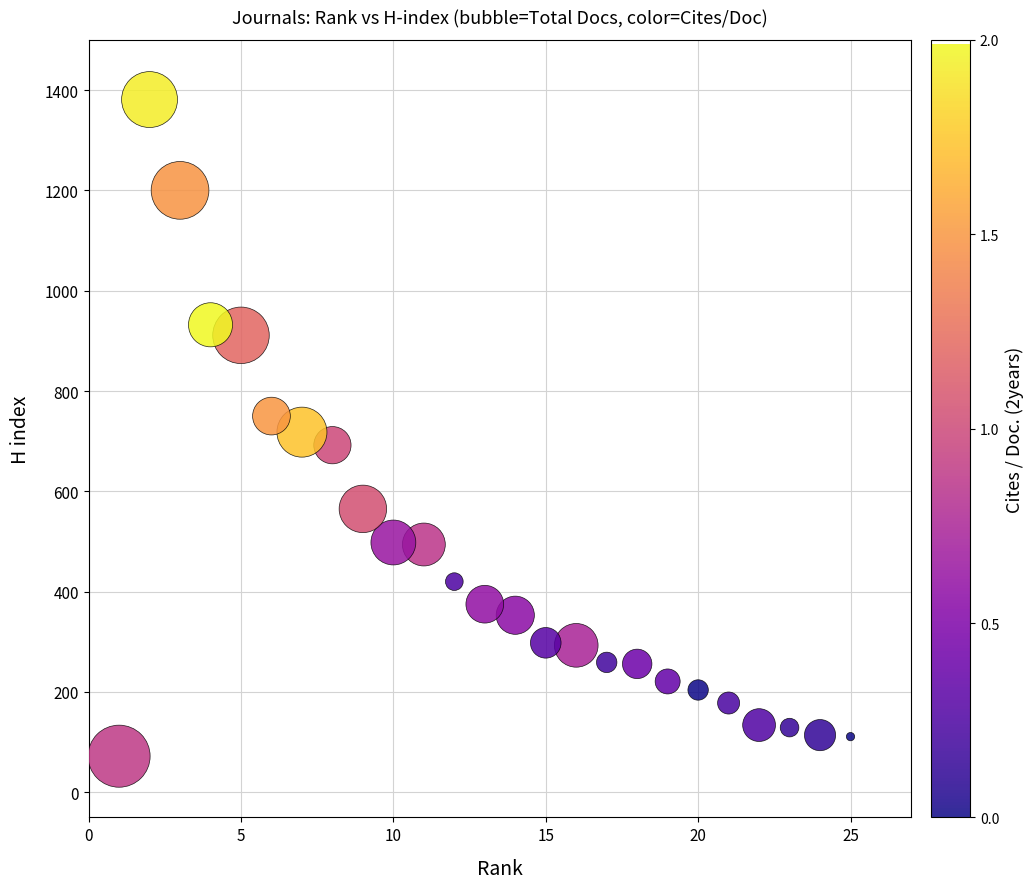

What is the range of Y values (max minus min)?

1309